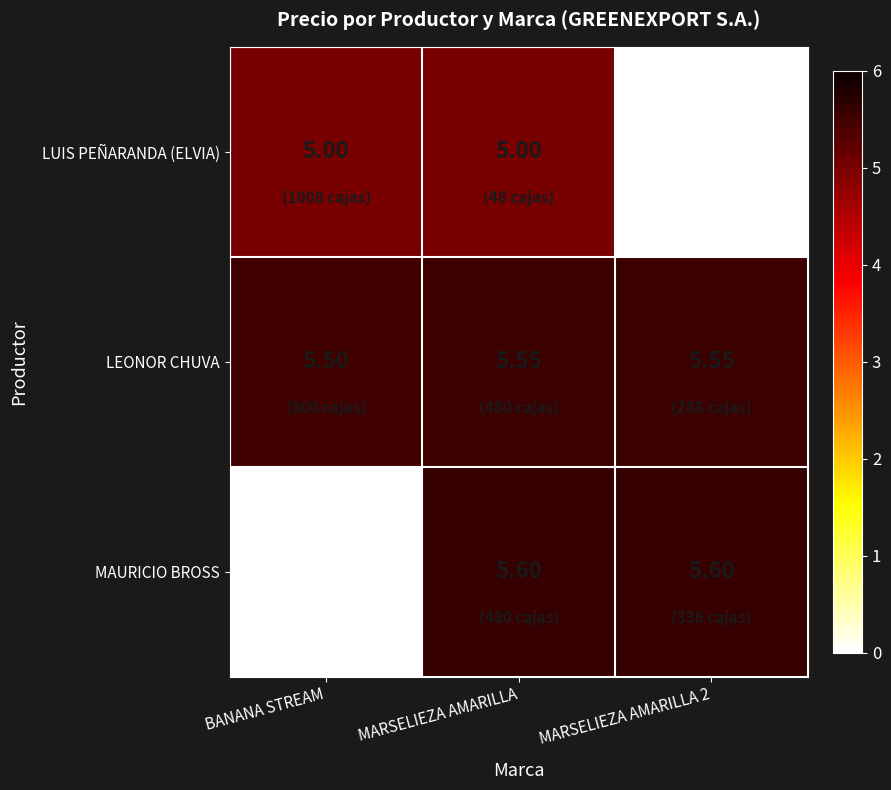

At which label is MAURICIO BROSS closest to 2?

BANANA STREAM